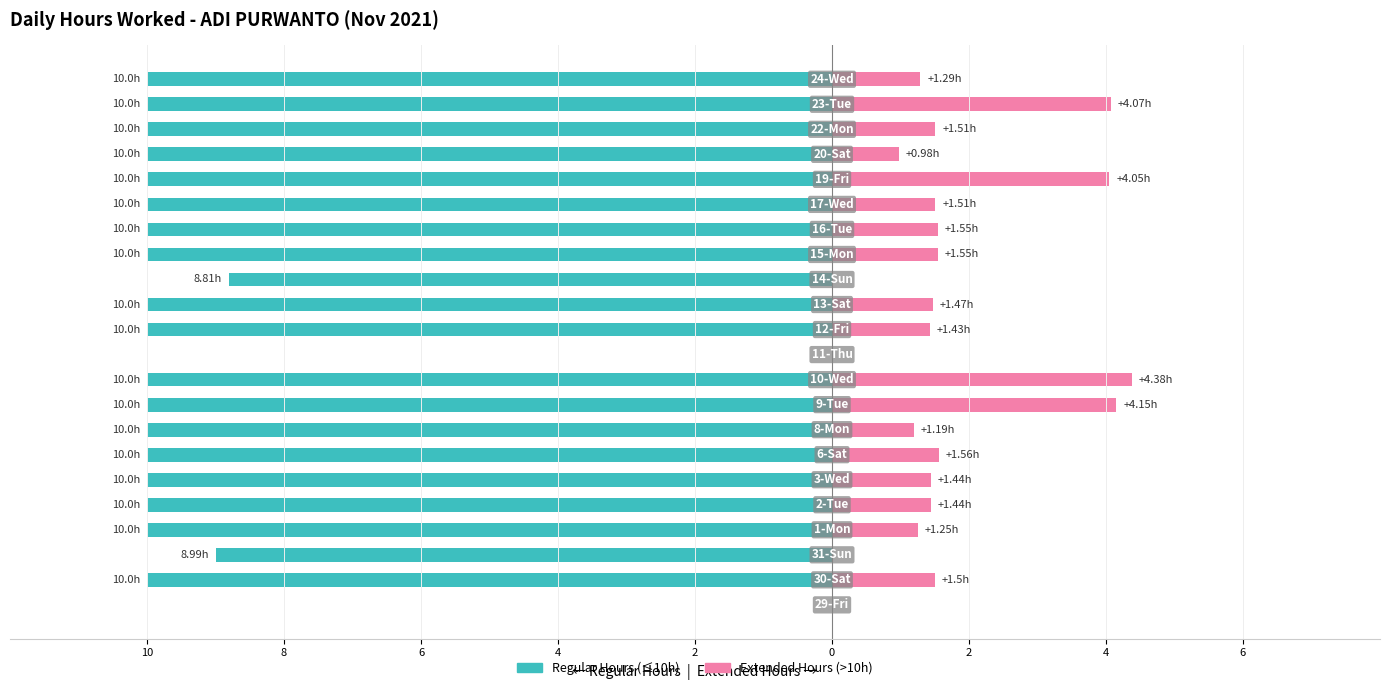

Is it true that Regular Hours (≤10h) equals 4.9 at 10?

False